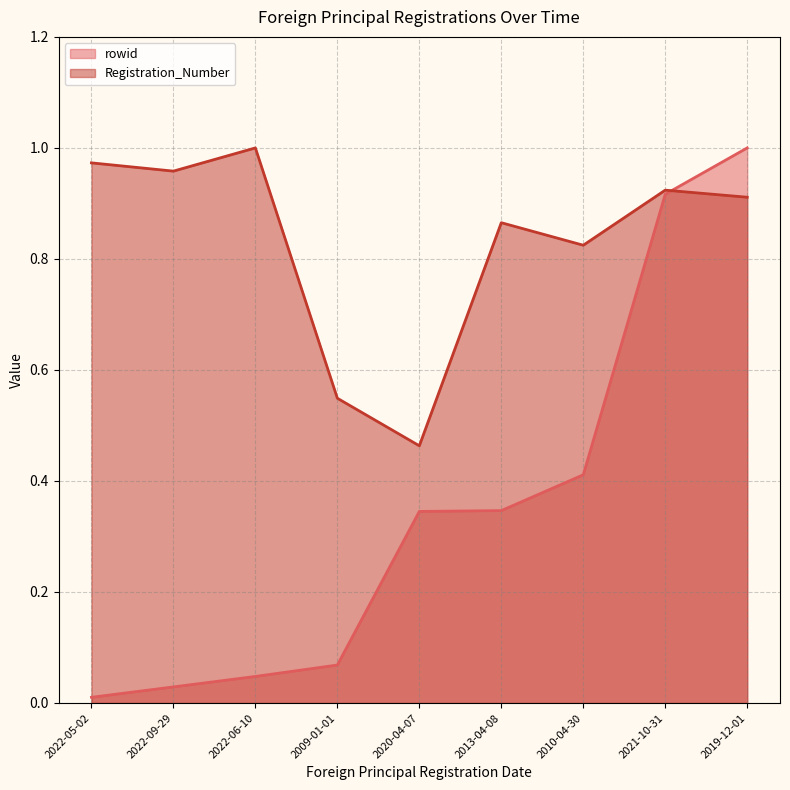

What is the difference between the highest and lowest values at 2009-01-01?

0.5